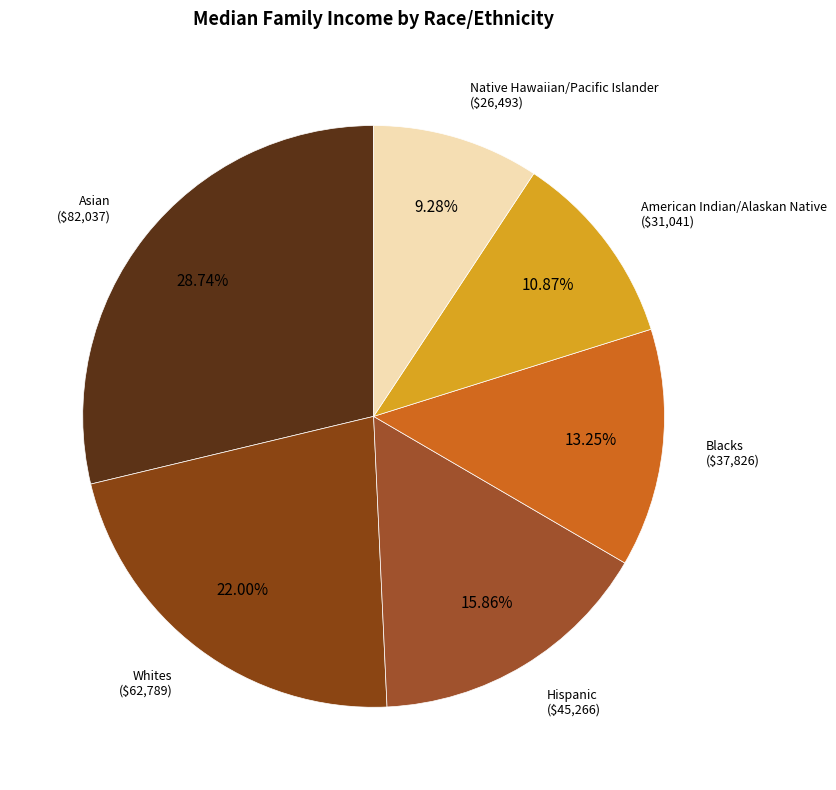

What is the smallest slice in the pie chart?

Native Hawaiian/Pacific Islander